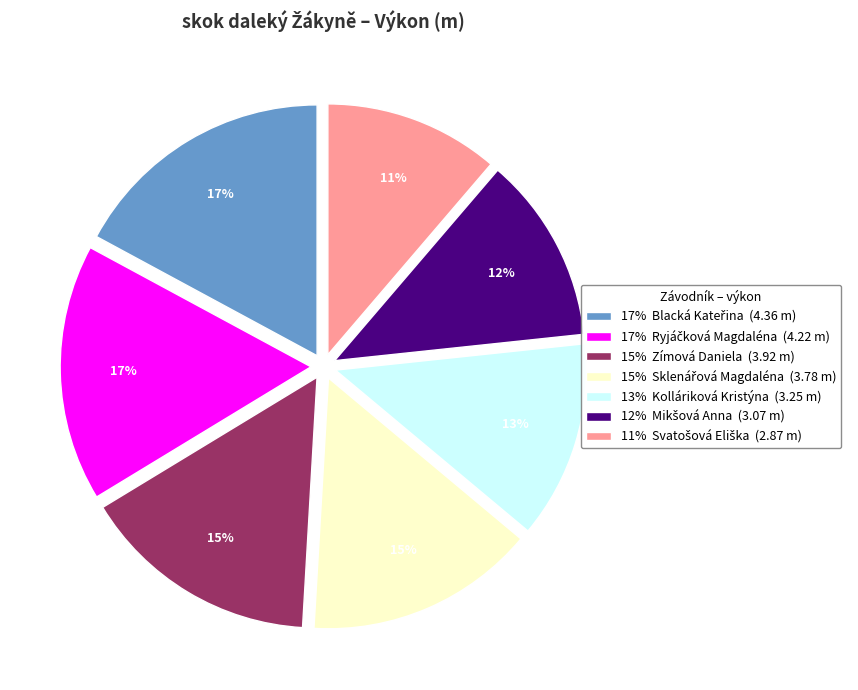

Does any single category account for the majority?

No